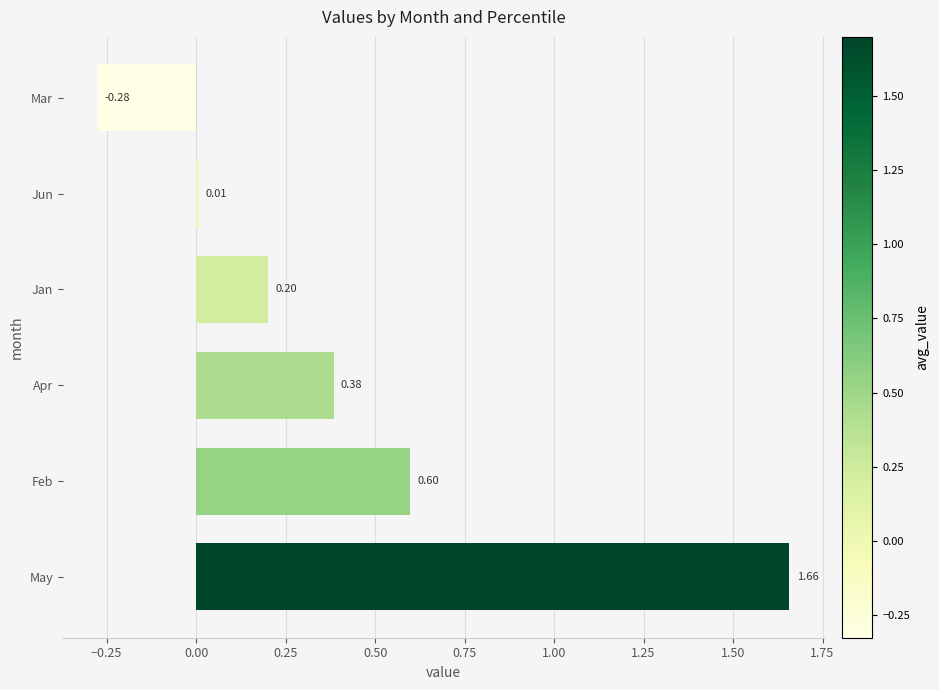

What is the difference between the values at May and Jan?

1.5